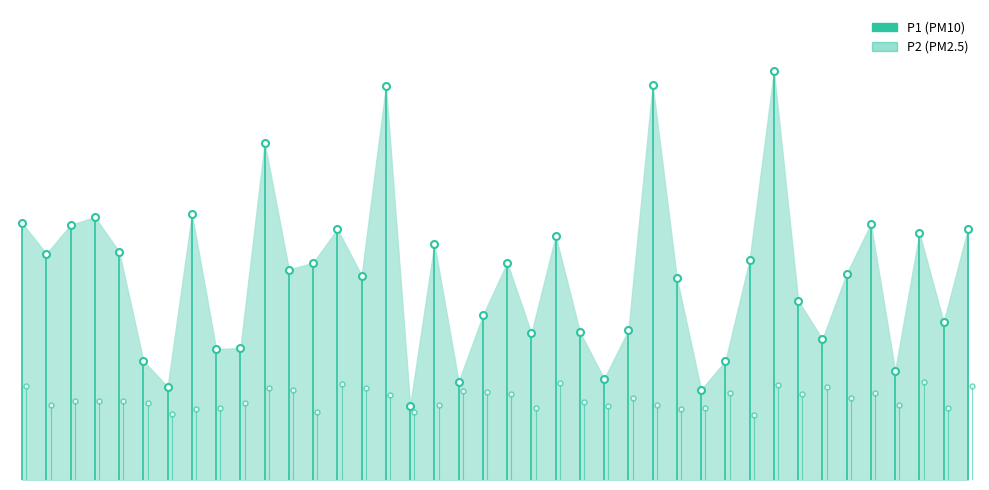

What is the minimum value for P2?

2.2